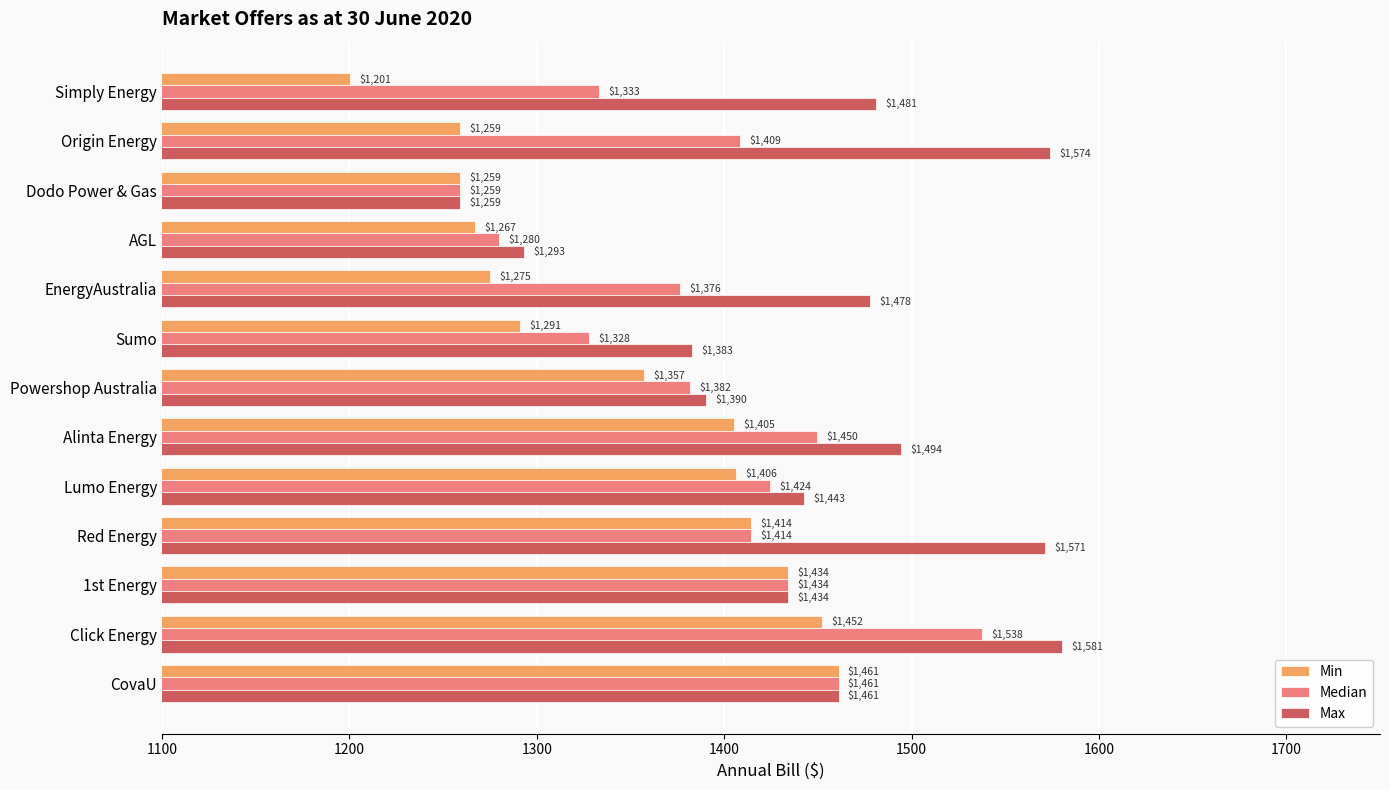

What is the greatest value displayed?

1580.5